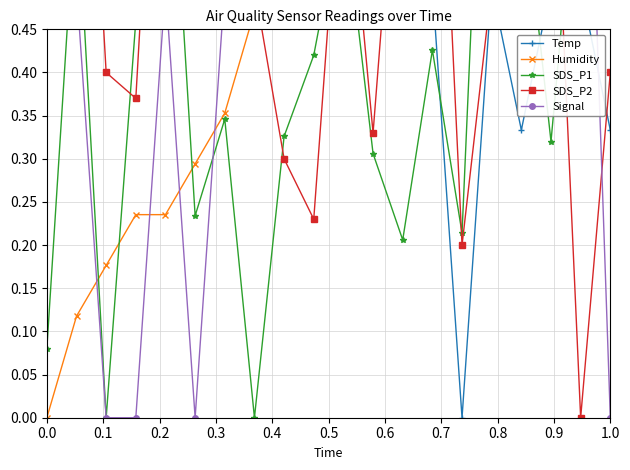

What is the maximum value for SDS_P1?

1.0